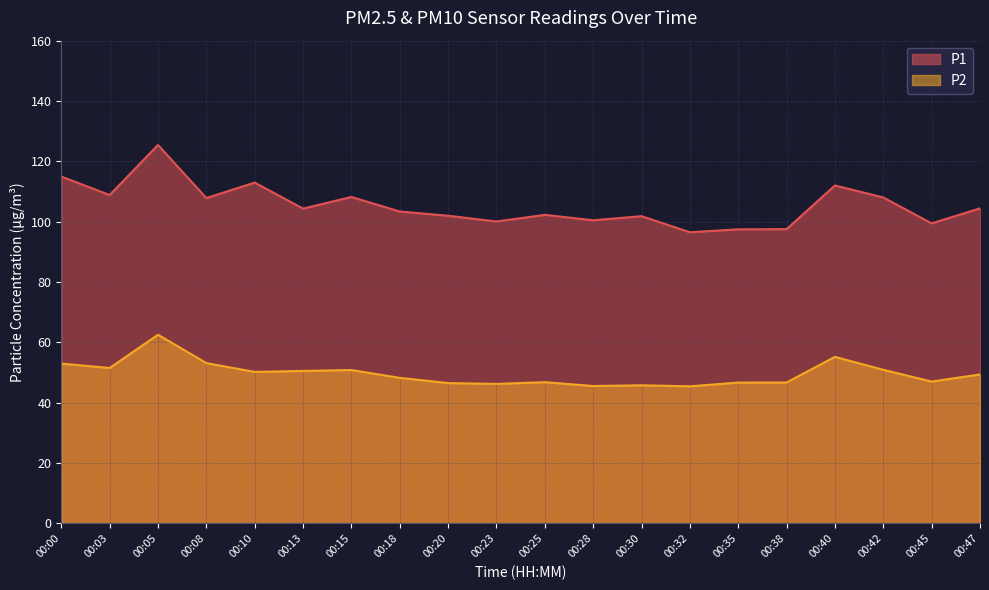

What is the difference between the second highest and minimum values in the P1 series?

18.5